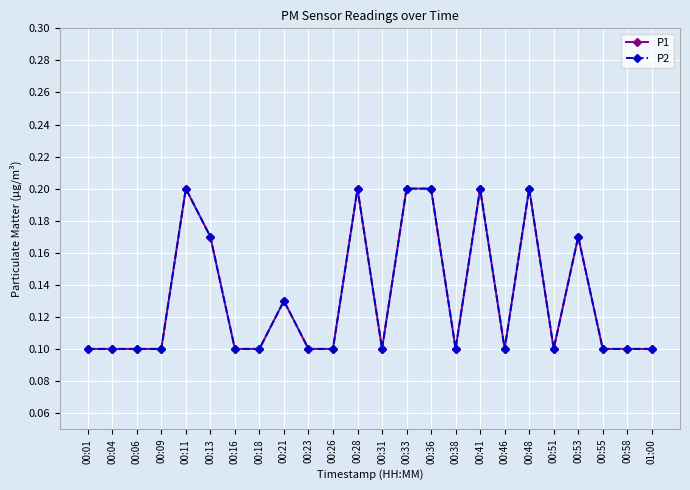

What is the difference between the P1 values at 00:48 and 00:58?

0.1